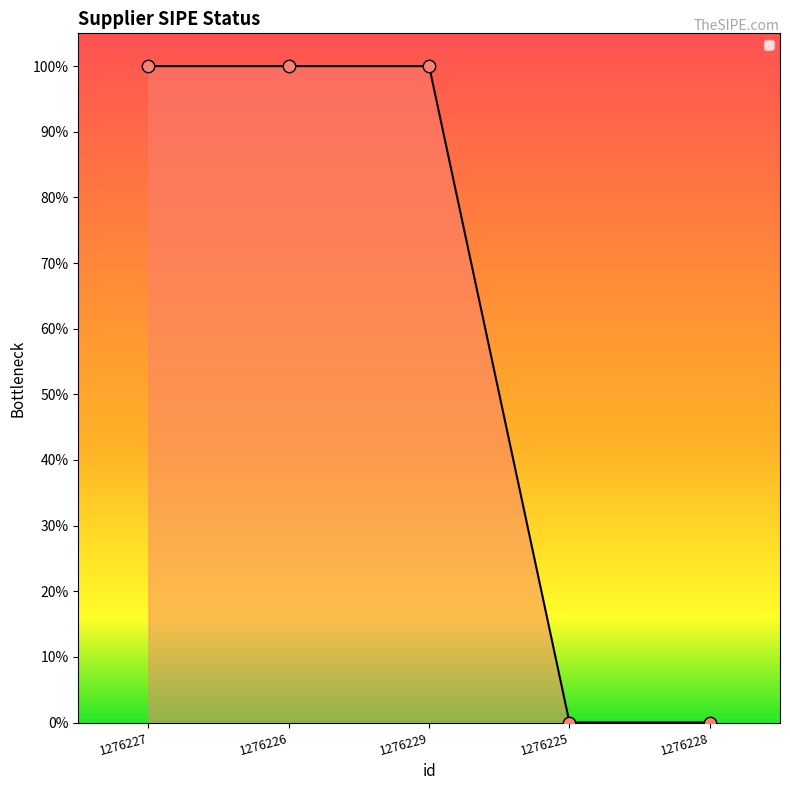

Approximately how many times larger is the value at 1276226 compared to 1276229?

1.0